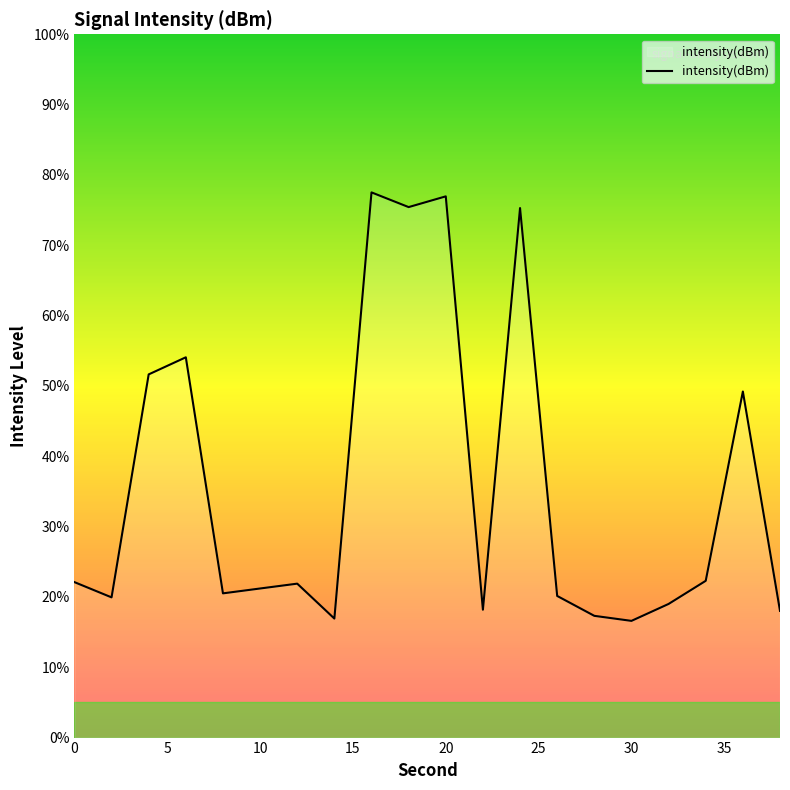

What is the minimum value shown in the chart?

16.6